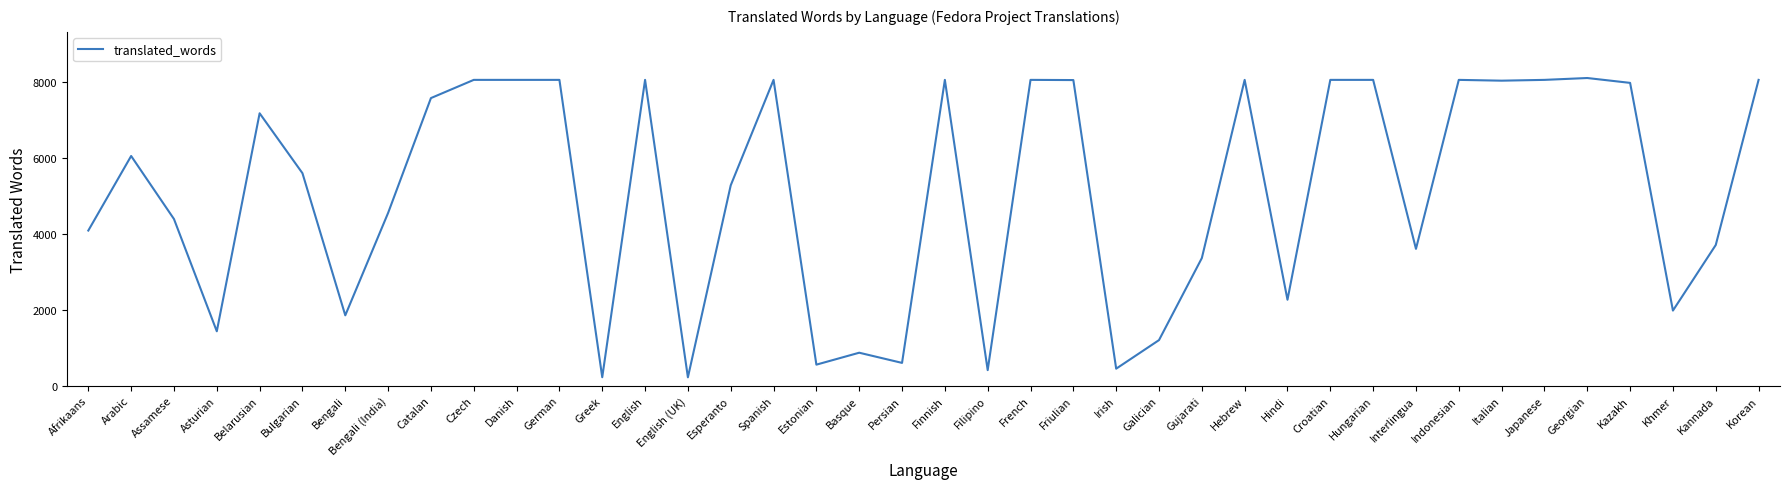

Is it true that the value at Interlingua is 3601?

True